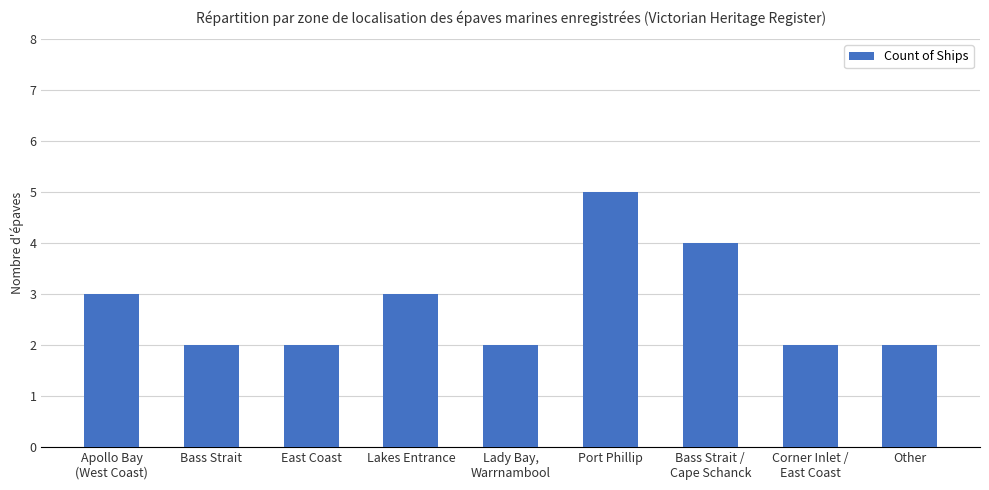

What is the label of the 1st bar from the right?

Other